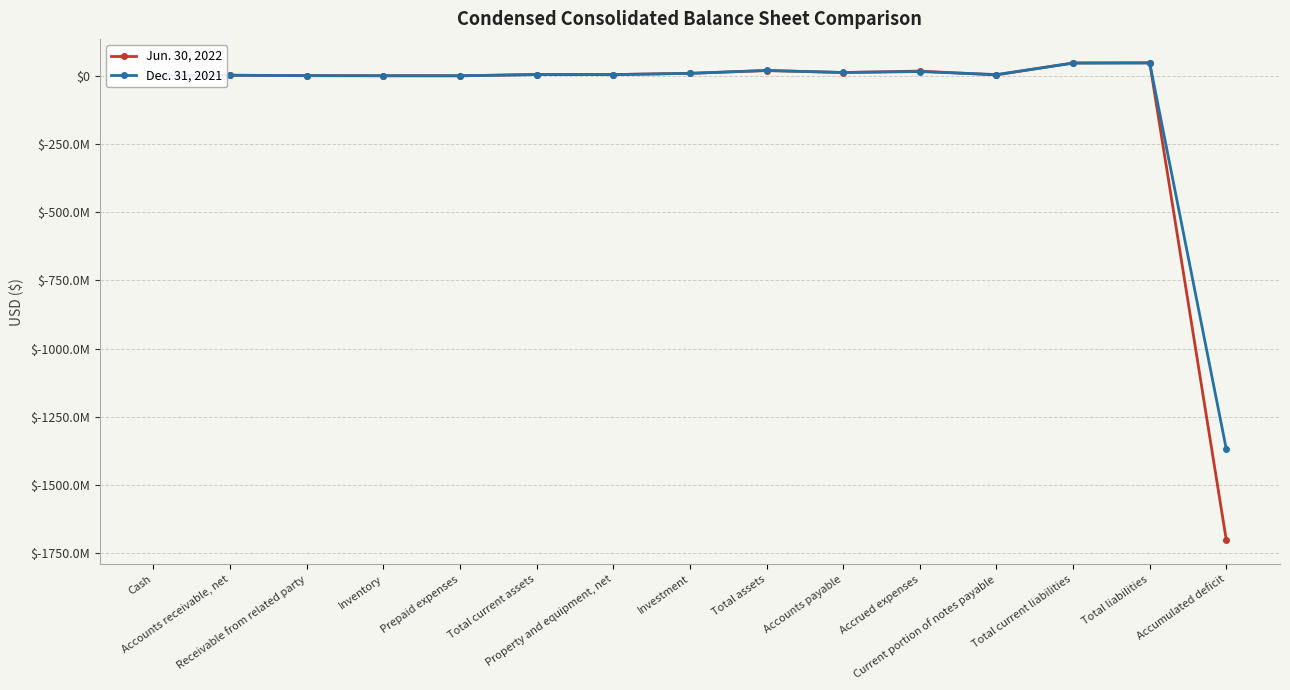

What are all the series names shown in the legend?

Jun. 30, 2022, Dec. 31, 2021